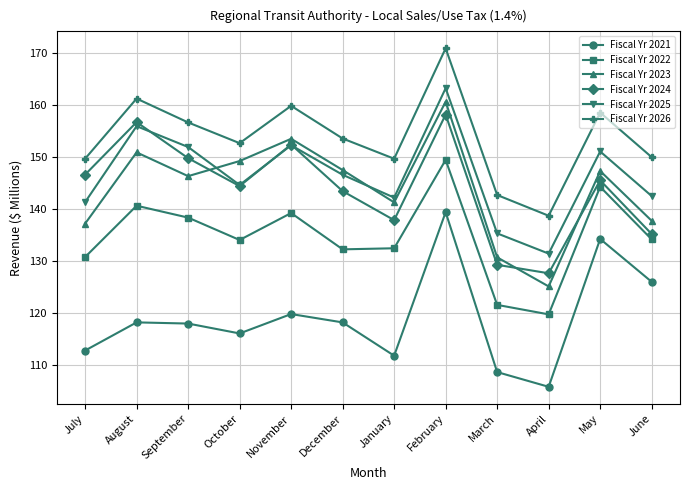

The value of Fiscal Yr 2026 at August is 37.8. True or false?

False